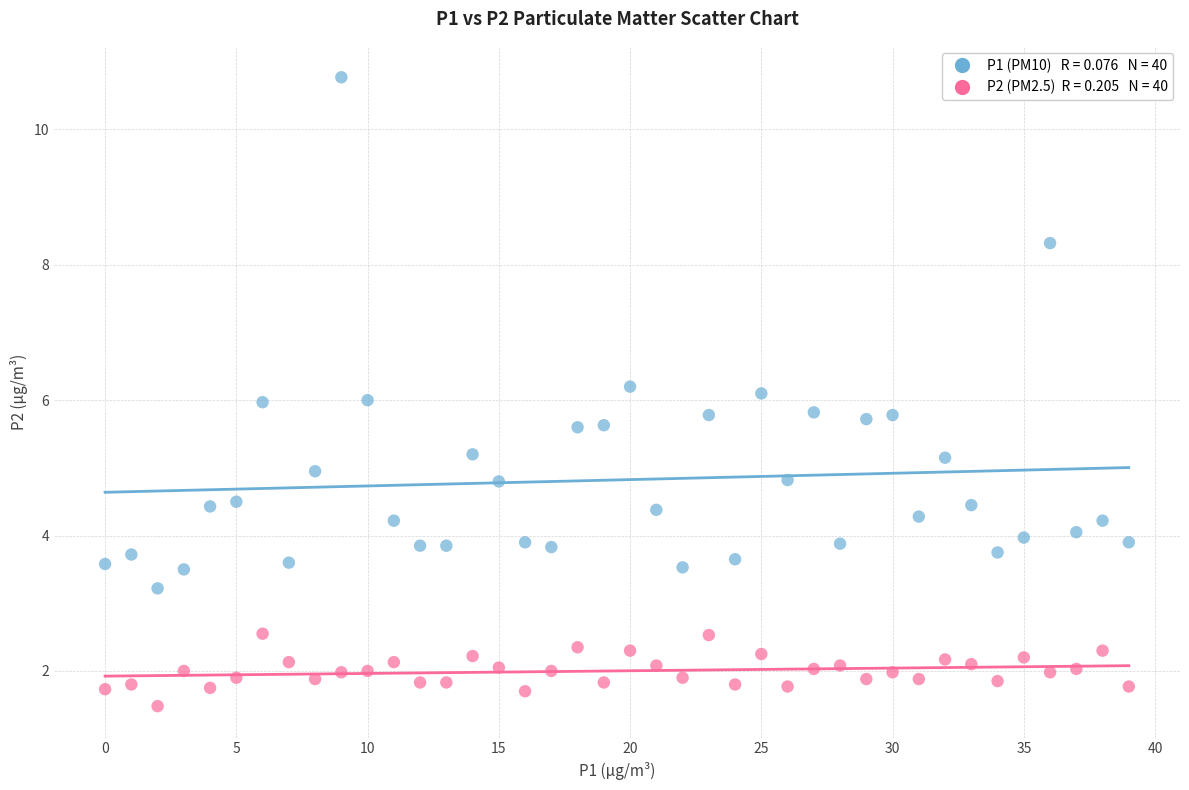

How many points are shown in the scatter plot?

80